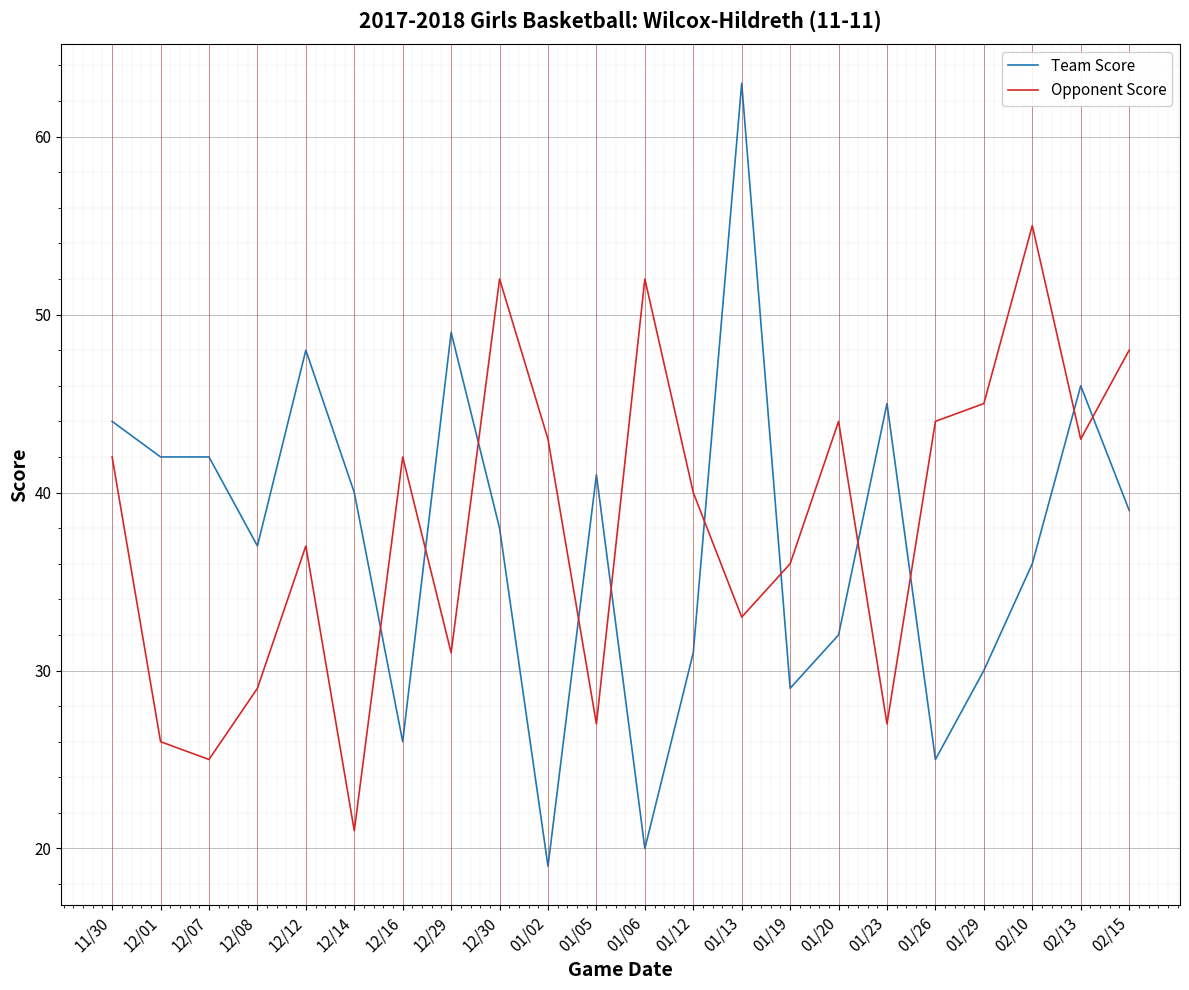

Is this an area chart (filled region under the line)?

No